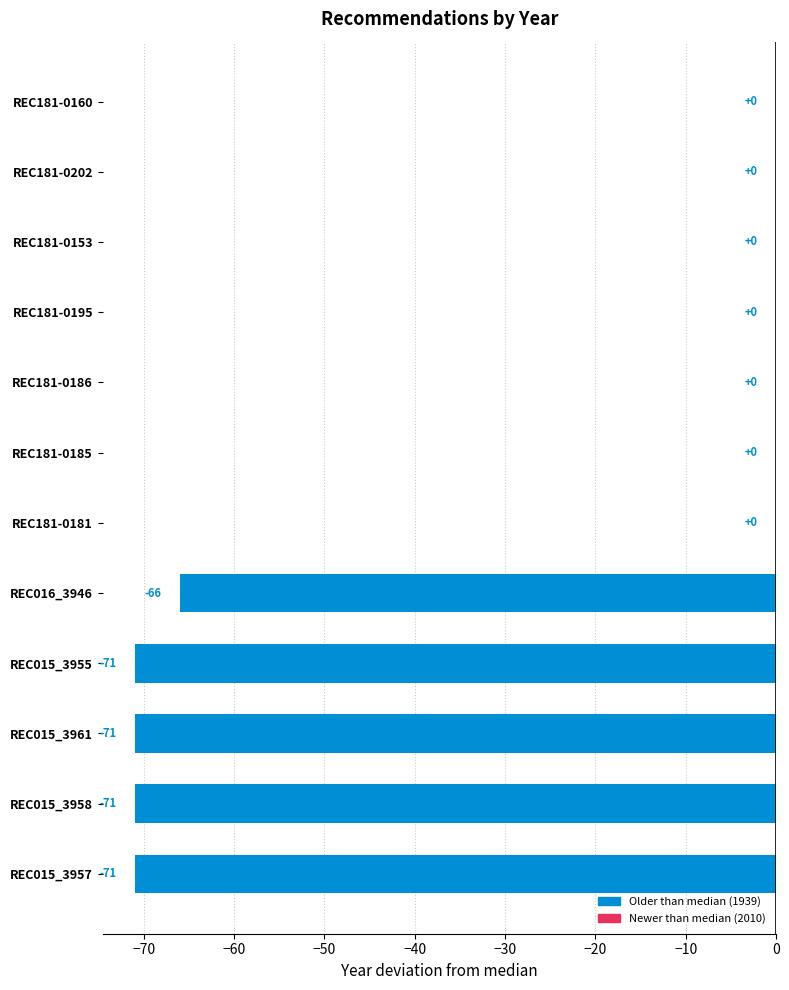

What is the sum of the values at REC015_3957 and REC181-0181?

-71